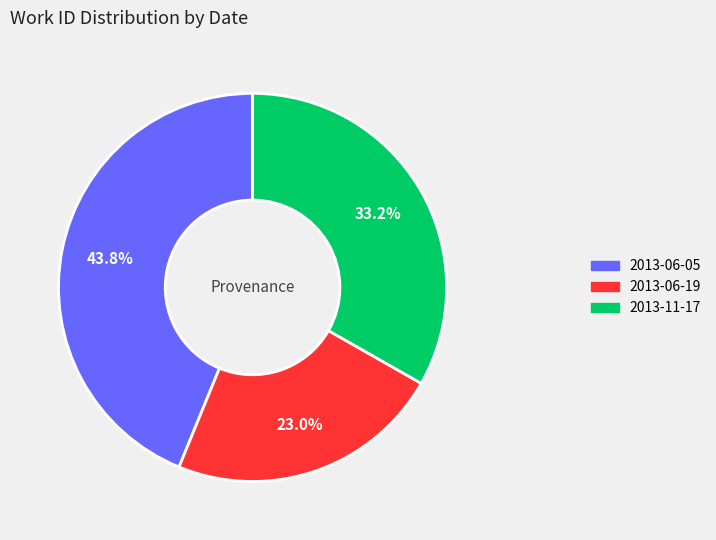

How many segments does this pie chart have?

3